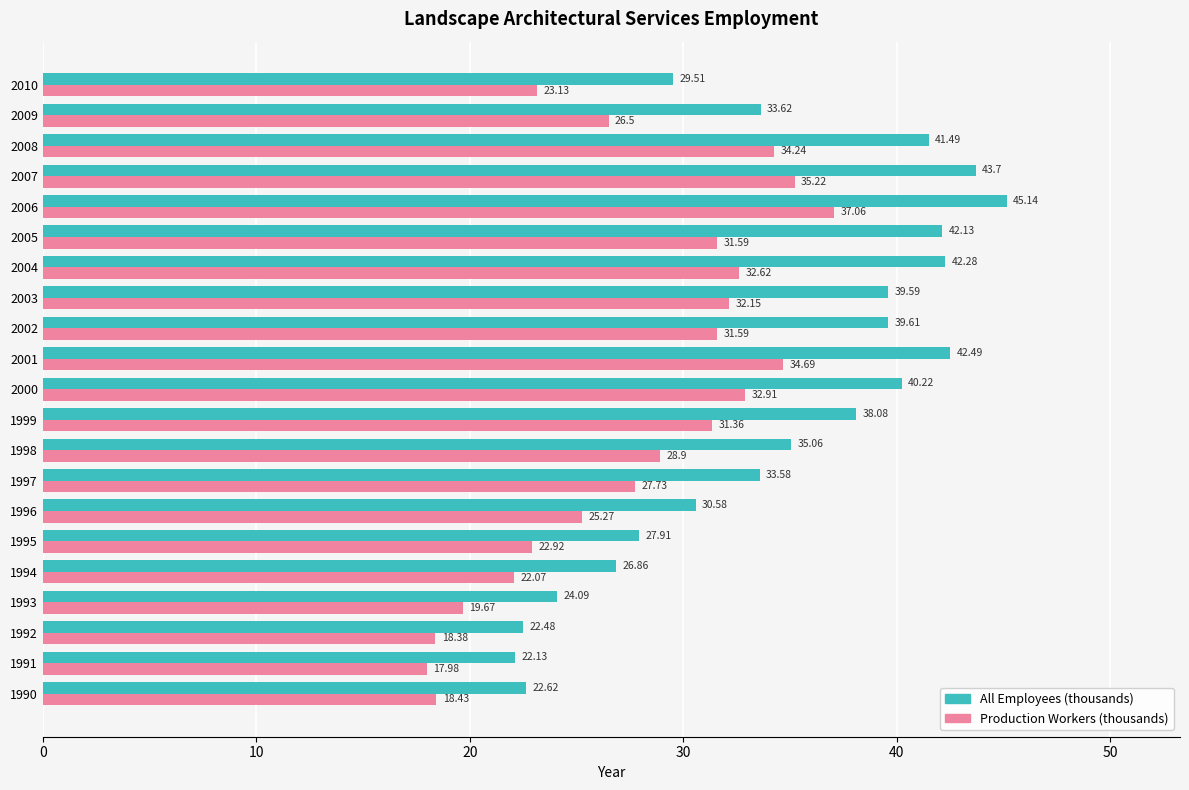

What is the sum of all All Employees (thousands) values?

723.2